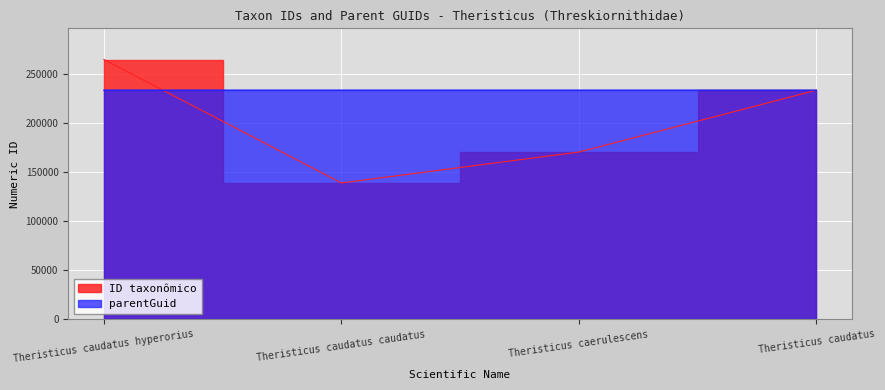

What is the label of the 1st point from the right?

Theristicus caudatus